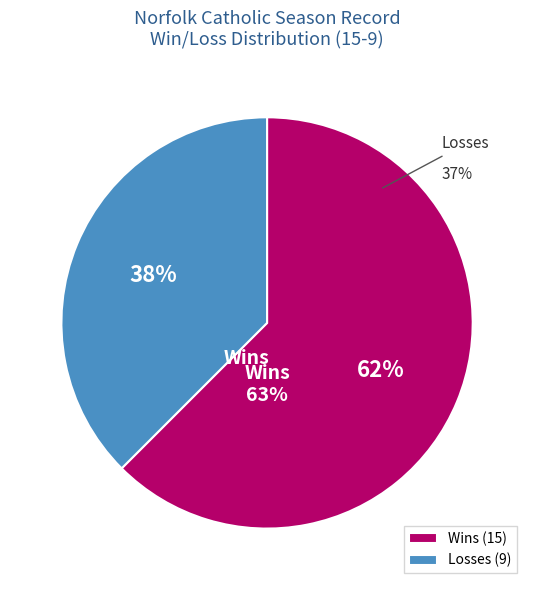

Rank the categories by value from highest to lowest.

W, L